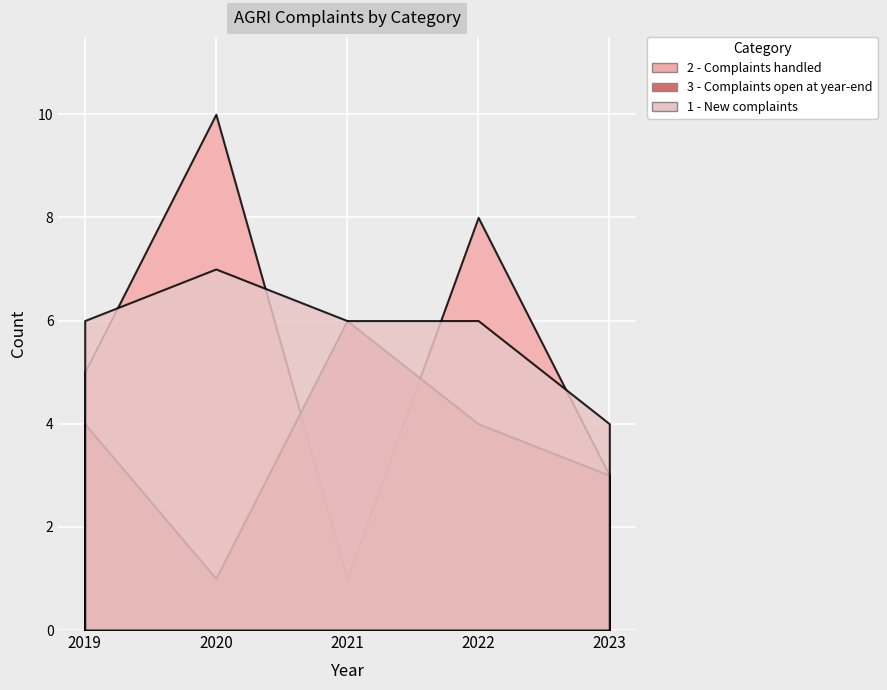

What is the sum of all 2 - Complaints handled values?

27